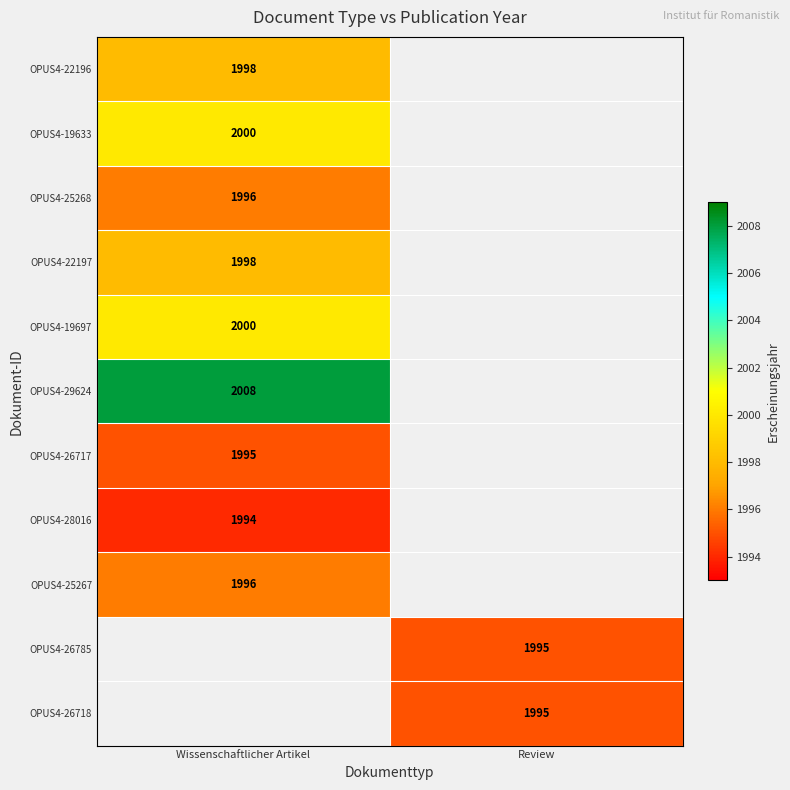

True or false: OPUS4-26717 has a value of 3556 at Wissenschaftlicher Artikel.

False